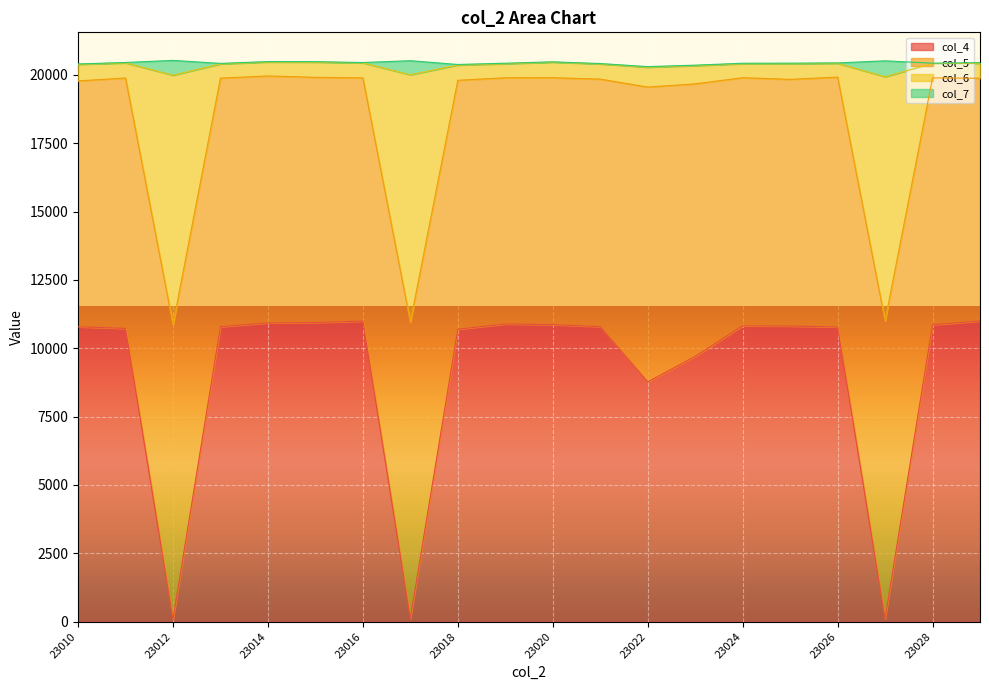

At which label does col_4 first exceed 10791?

23014